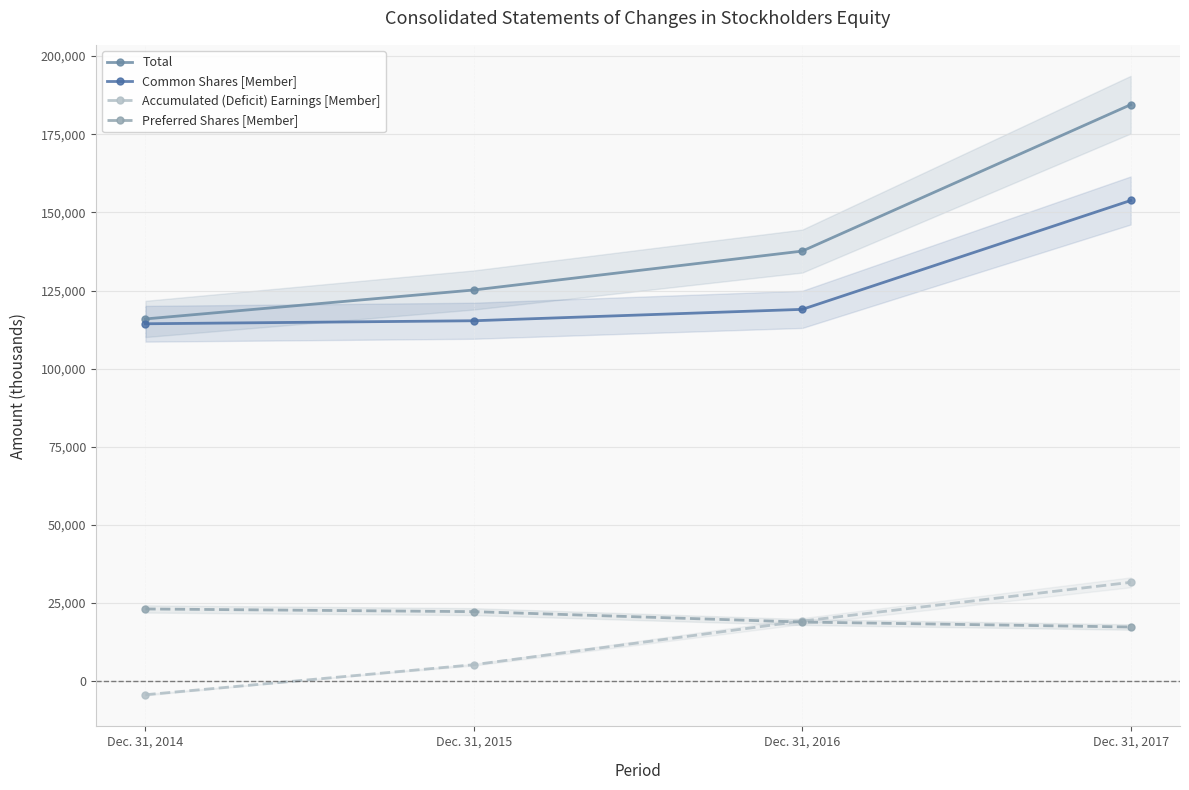

True or false: Preferred Shares [Member] has more than 1 points higher than both neighbors.

False